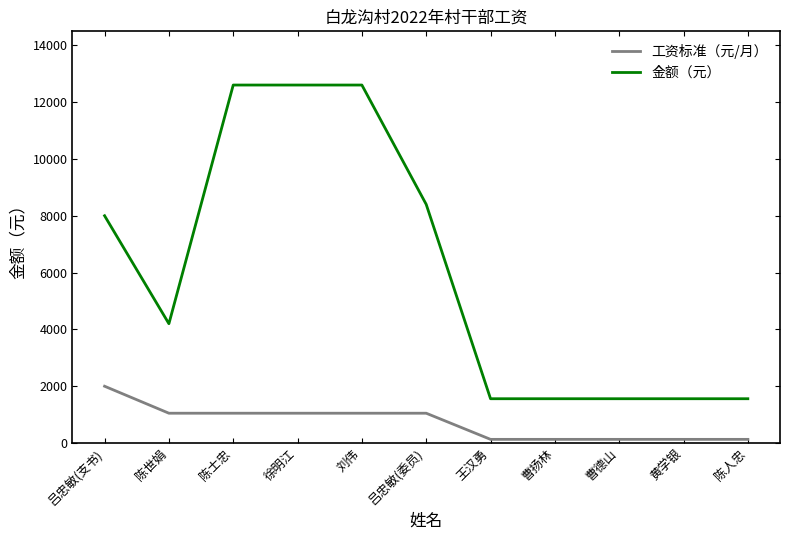

What are all the series names shown in the legend?

工资标准（元/月）, 金额（元）